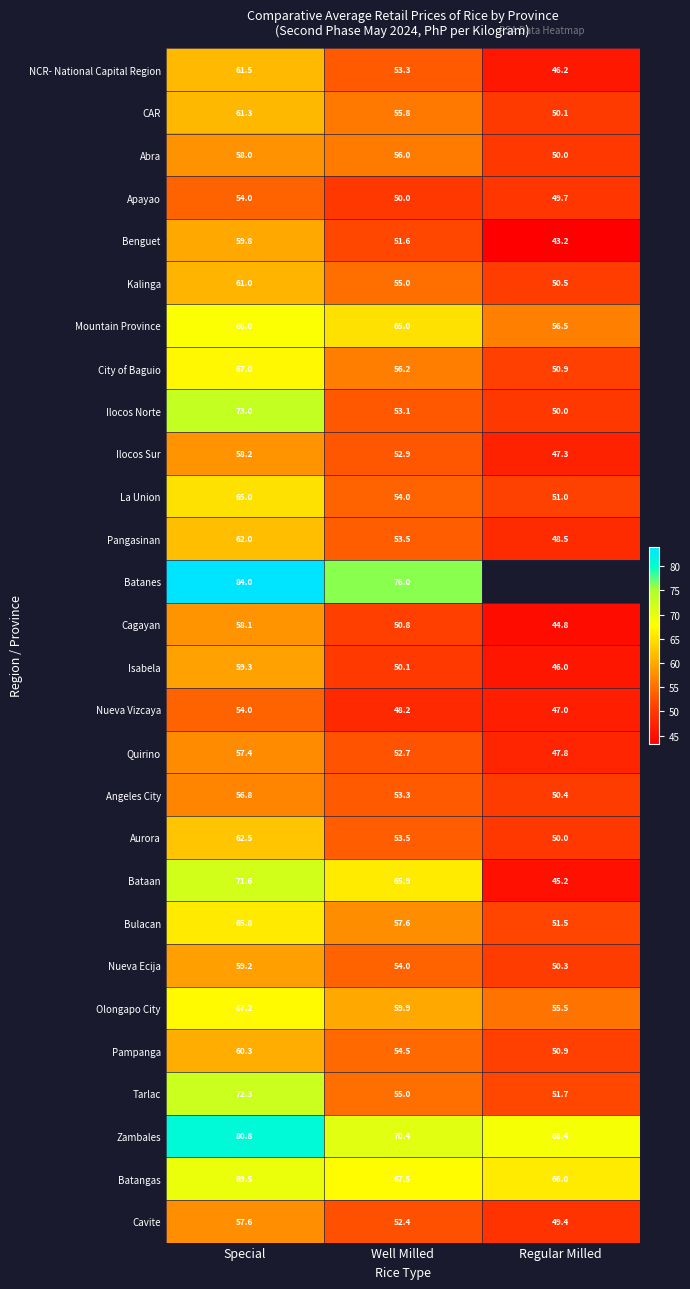

Rank the categories by Nueva Vizcaya value from highest to lowest.

Special, Well Milled, Regular Milled